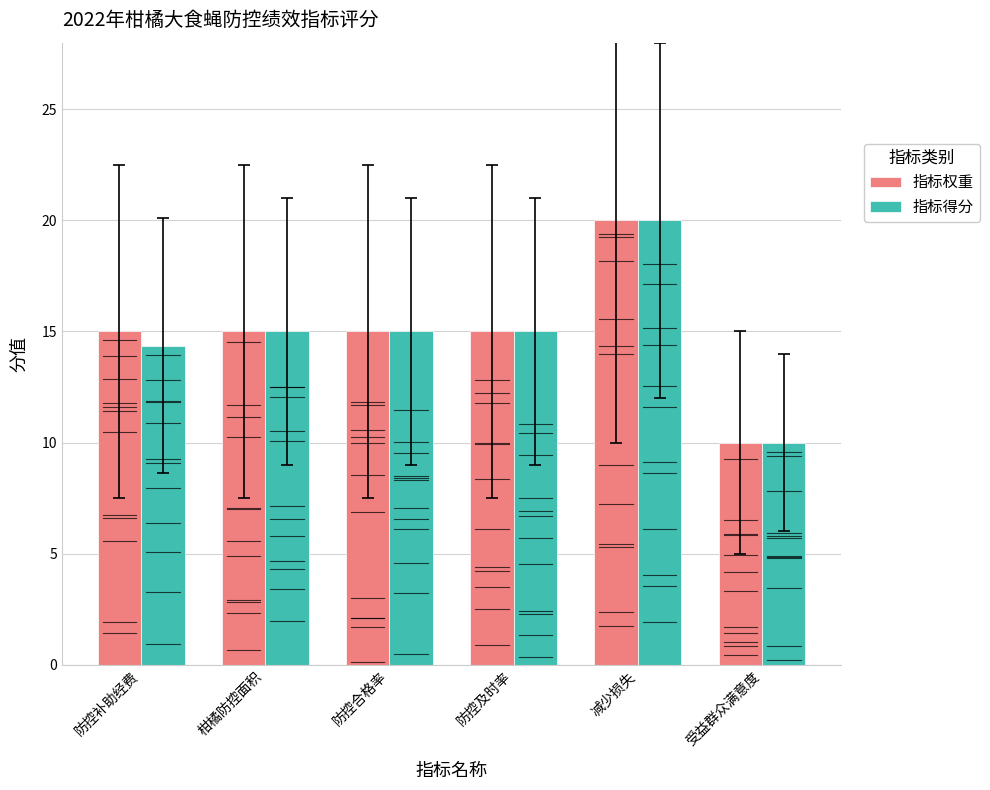

The 指标得分 series shows 5.6 at 受益群众满意度. True or false?

False